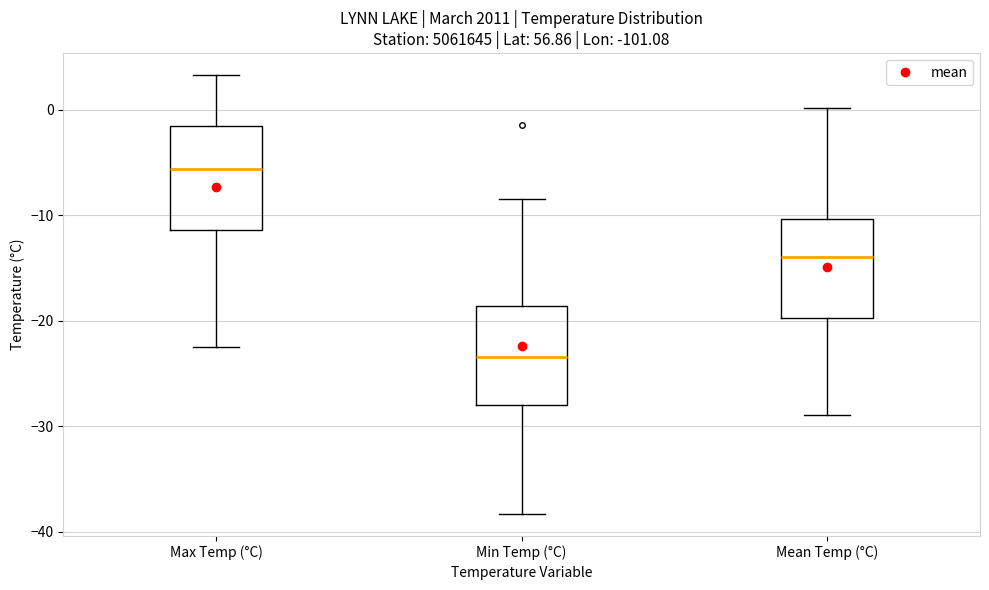

Where does the median line of the box for Min Temp (°C) sit on the y-axis? The values are not printed on the chart, so give them approximately, as read against the axis.

-23